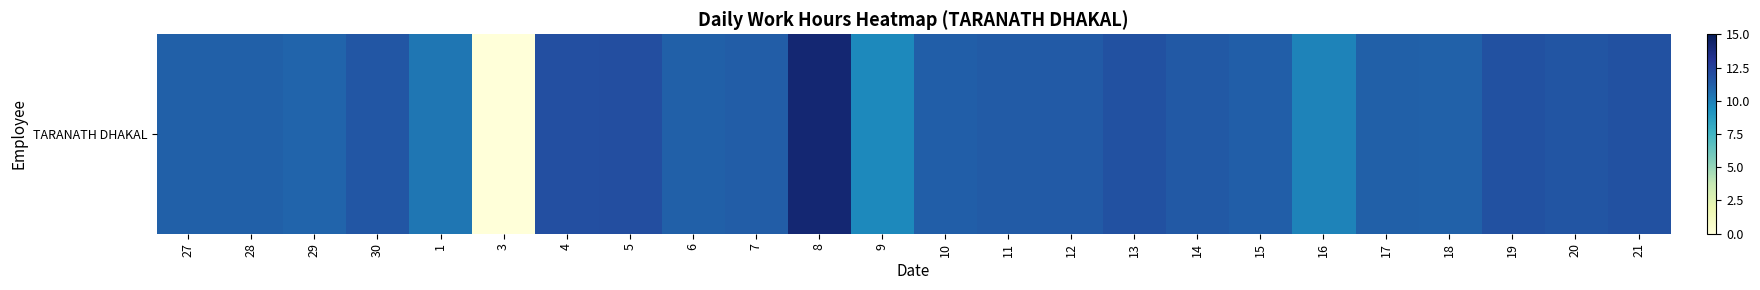

Reading left to right, transcribe all the data shown in this chart.

27=11.2	28=11.2	29=11.0	30=11.6	1=10.3	3=0.0	4=11.8	5=11.9	6=11.2	7=11.2	8=14.1	9=9.7	10=11.2	11=11.3	12=11.4	13=11.8	14=11.4	15=11.2	16=9.9	17=11.1	18=11.1	19=11.8	20=11.7	21=11.8